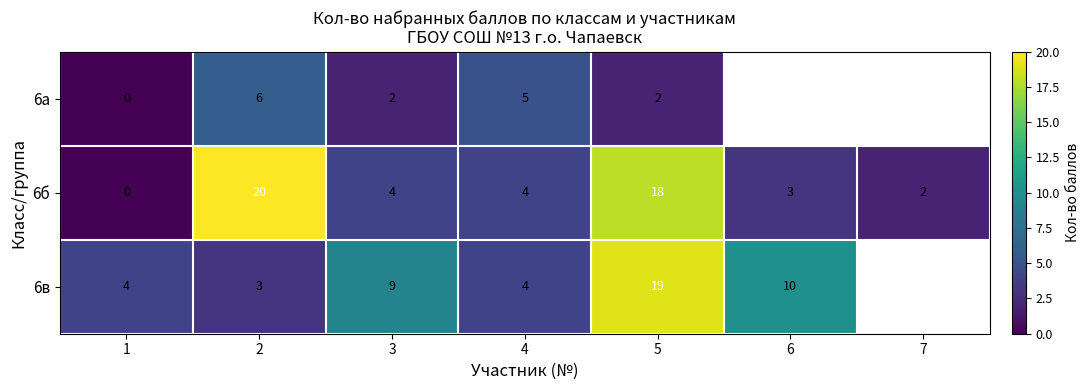

What is the difference between the highest and lowest values at 5?

17